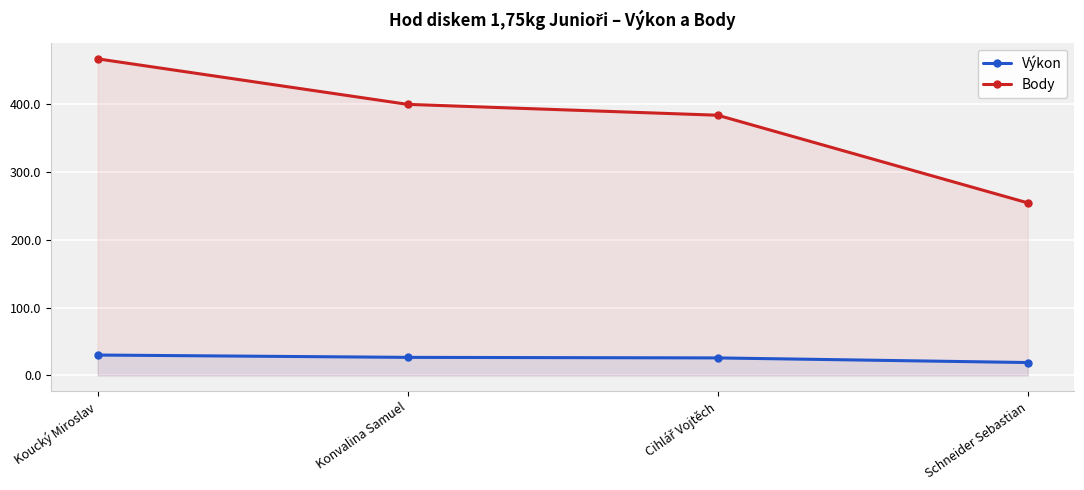

True or false: Výkon and Body intersect in this chart.

False